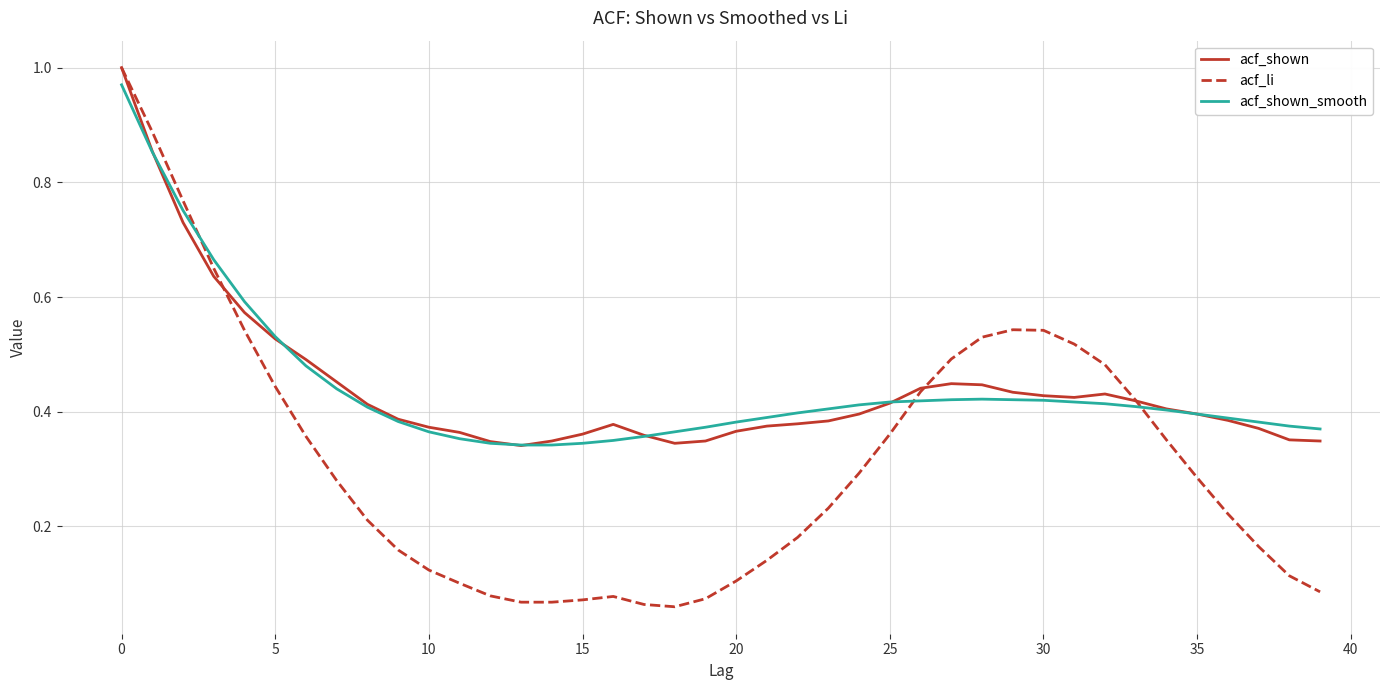

How many distinct data groups are displayed?

3